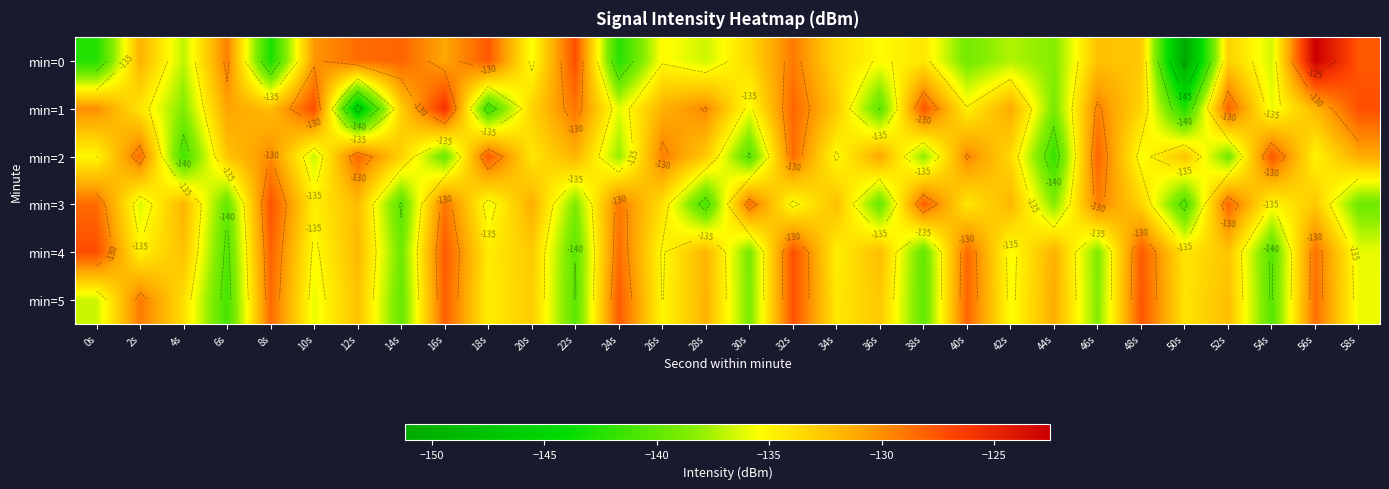

At which category does the chart reach its minimum across all series?

50s